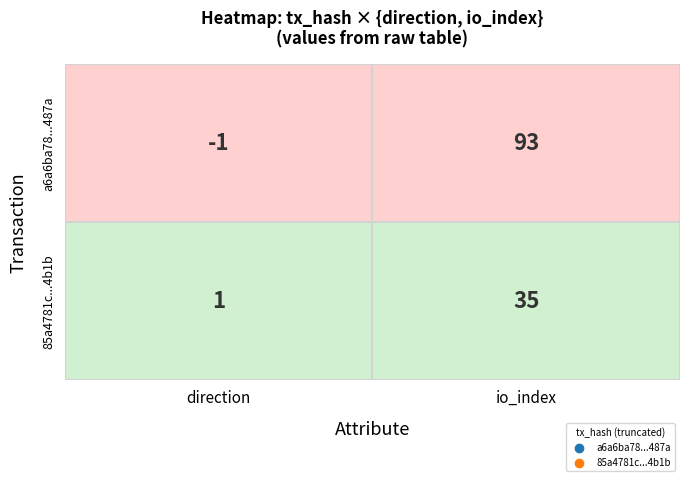

What is the minimum value shown in the chart?

-1